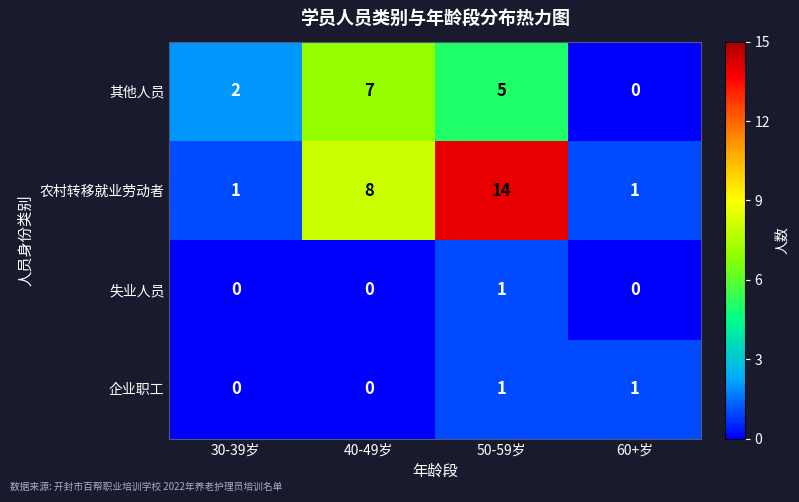

Count the 失业人员 values in the range 0 to 1.

4